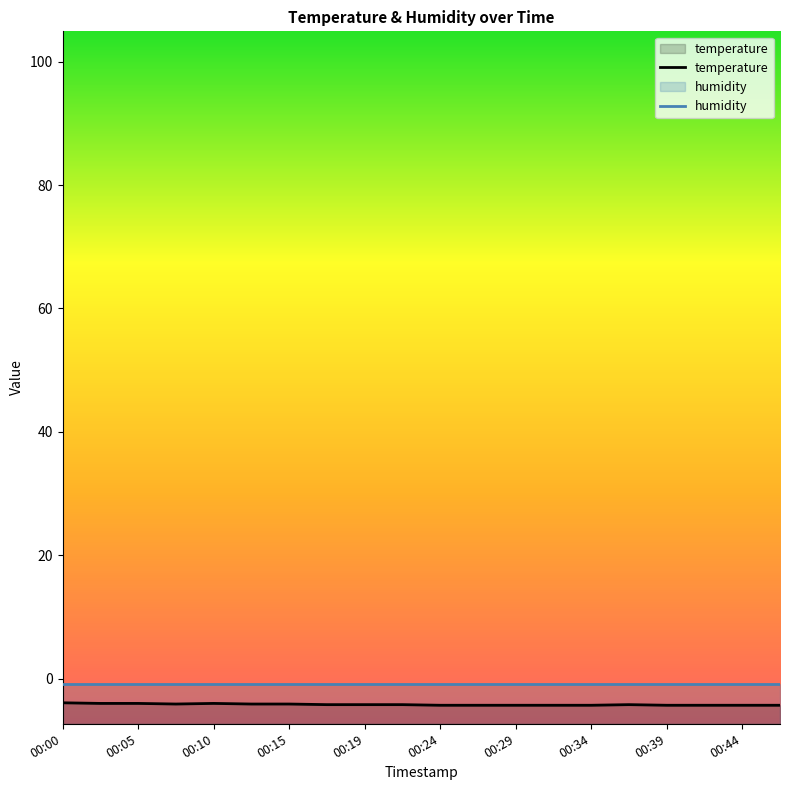

What is the value of the 13th point from the left?

-4.3